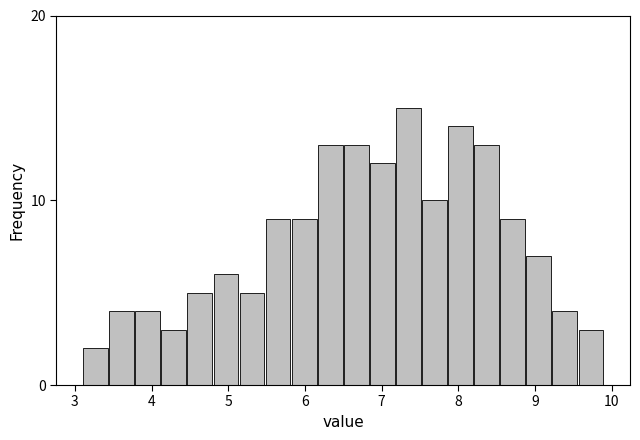

Around what value on the x-axis is the tallest bar? Give the approximate position of its centre, as read against the axis.

7.4